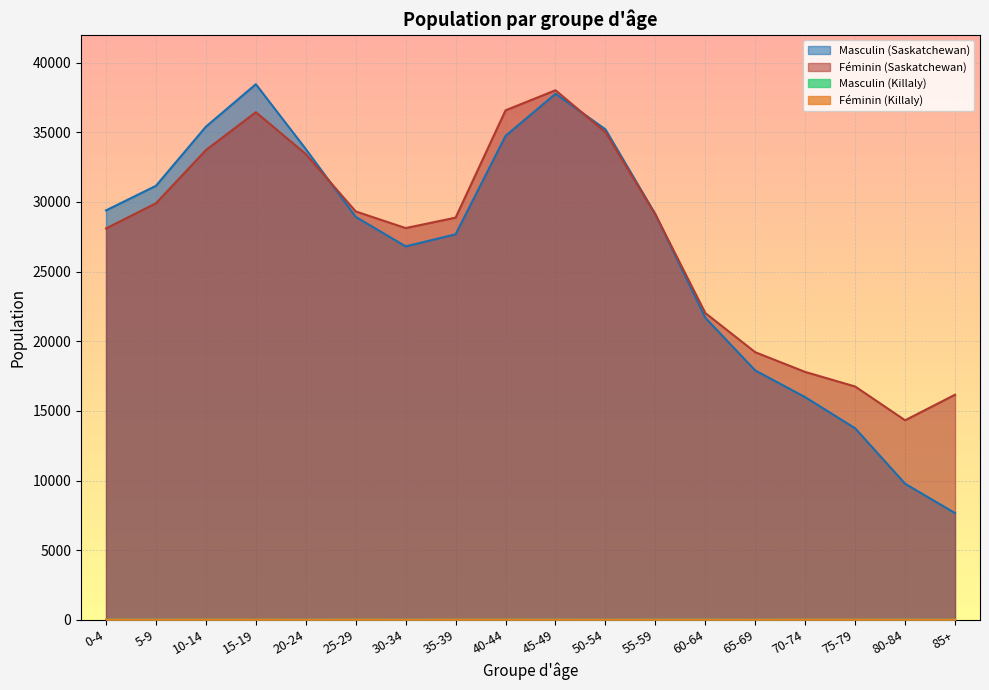

True or false: Féminin (Saskatchewan) has a value of 24070 at 40-44.

False